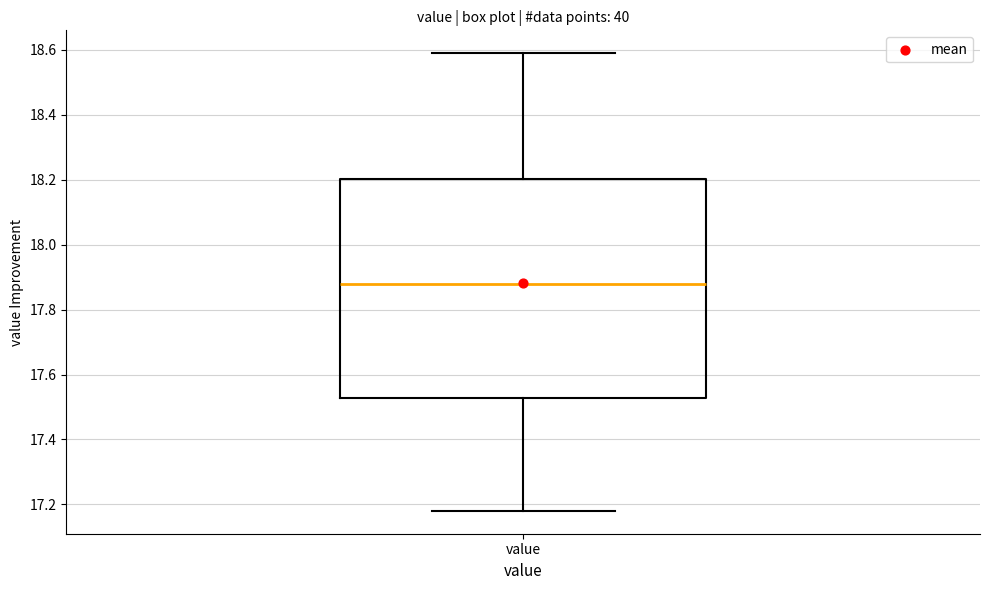

Transcribe this box plot: give where the median line is, the range the box spans, and where the two whiskers end, as read against the y-axis. The values are not printed on the chart, so give them approximately, as read against the axis.

median 17.88, box 17.52 to 18.20, whiskers 17.18 to 18.60